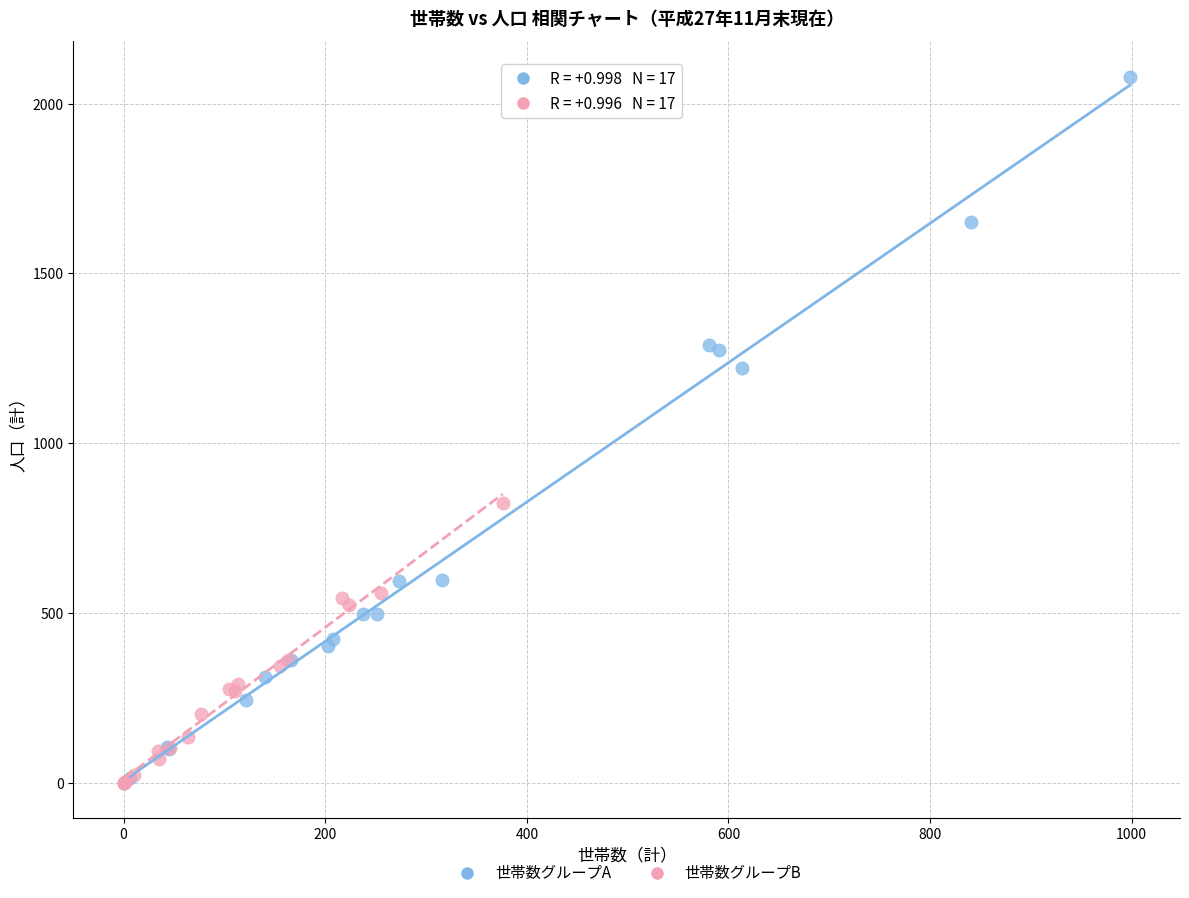

Which series contains the highest Y value?

世帯数グループA